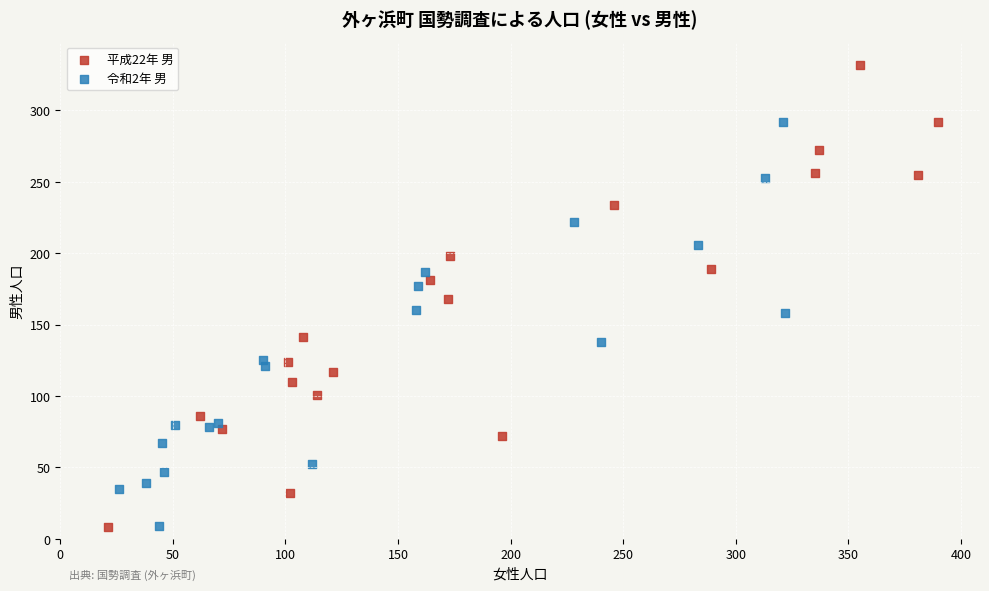

Which series has the largest Y range (max minus min)?

平成22年 男